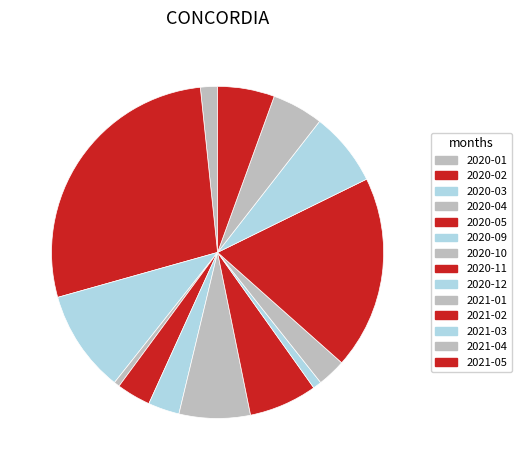

Count the number of slices in the pie.

14